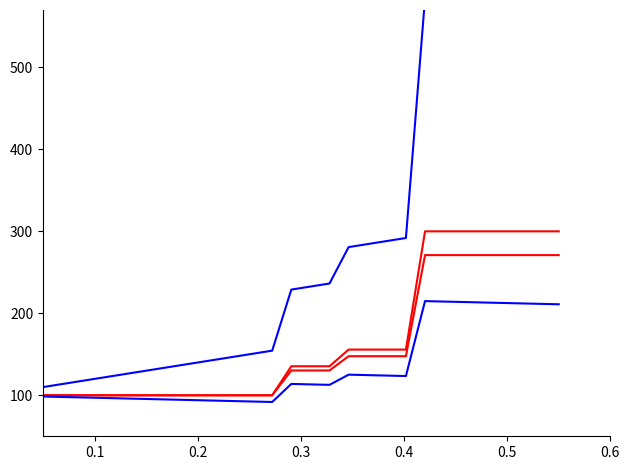

What is the value of the rain_lower point at the 24th from the left?

213.2